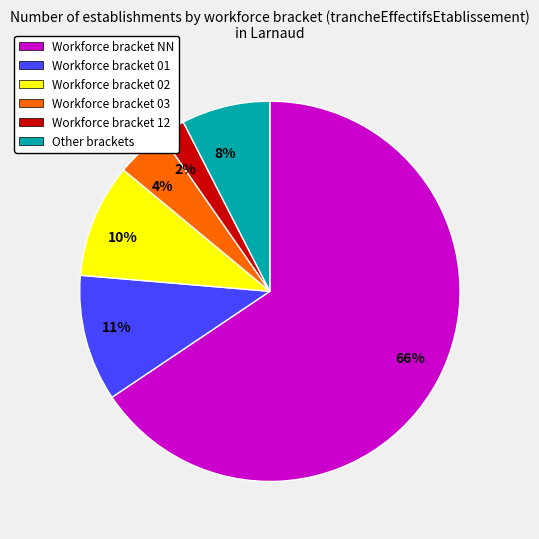

Does any single category account for the majority?

Yes